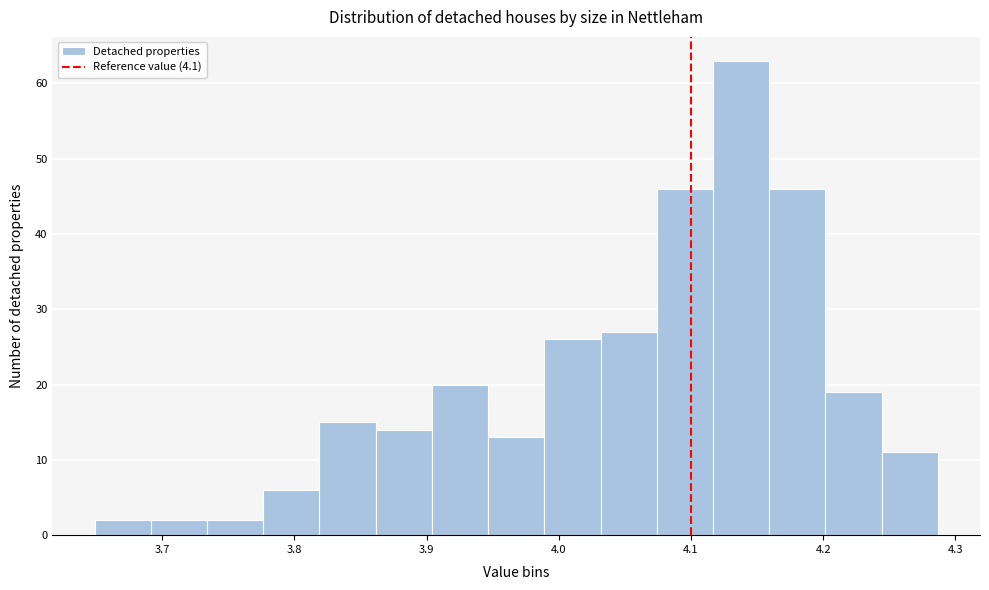

Reading left to right, transcribe this chart: for each bar, give the range it covers on the x-axis and its height. Neither the bar edges nor the heights are printed on the chart, so give them approximately, as read against the axes.

3.65 to 3.69: 2
3.69 to 3.73: 2
3.73 to 3.78: 2
3.78 to 3.82: 6
3.82 to 3.86: 15
3.86 to 3.90: 14
3.90 to 3.95: 20
3.95 to 3.99: 13
3.99 to 4.03: 26
4.03 to 4.07: 27
4.07 to 4.12: 46
4.12 to 4.16: 63
4.16 to 4.20: 46
4.20 to 4.24: 19
4.24 to 4.29: 11